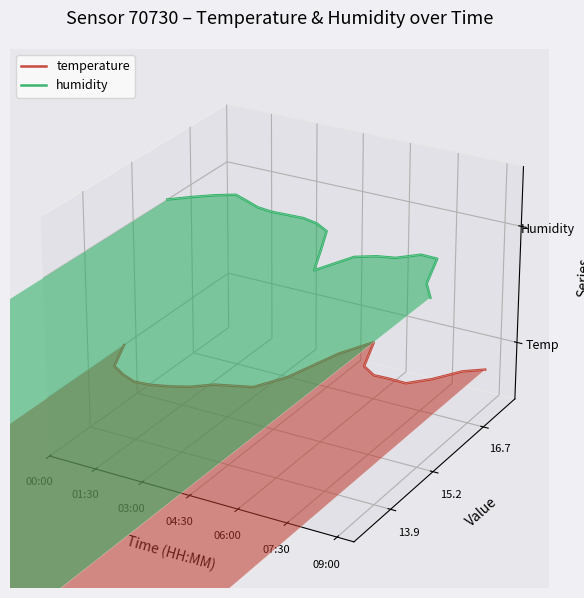

Which series has the largest range (max minus min)?

humidity